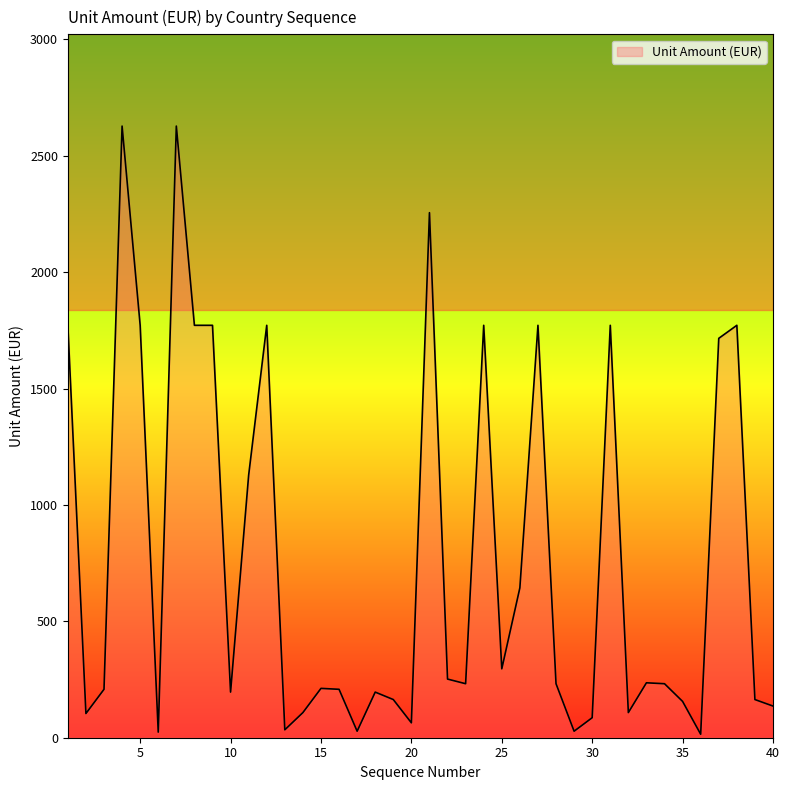

What is the greatest value displayed?

2628